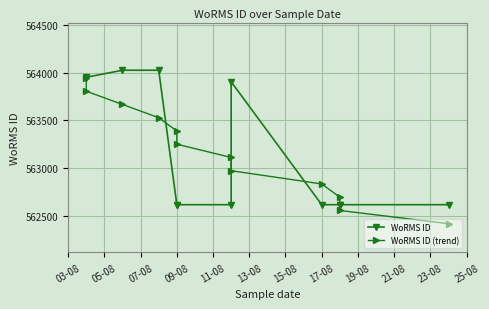

Does the chart display data point markers on the line(s)?

Yes